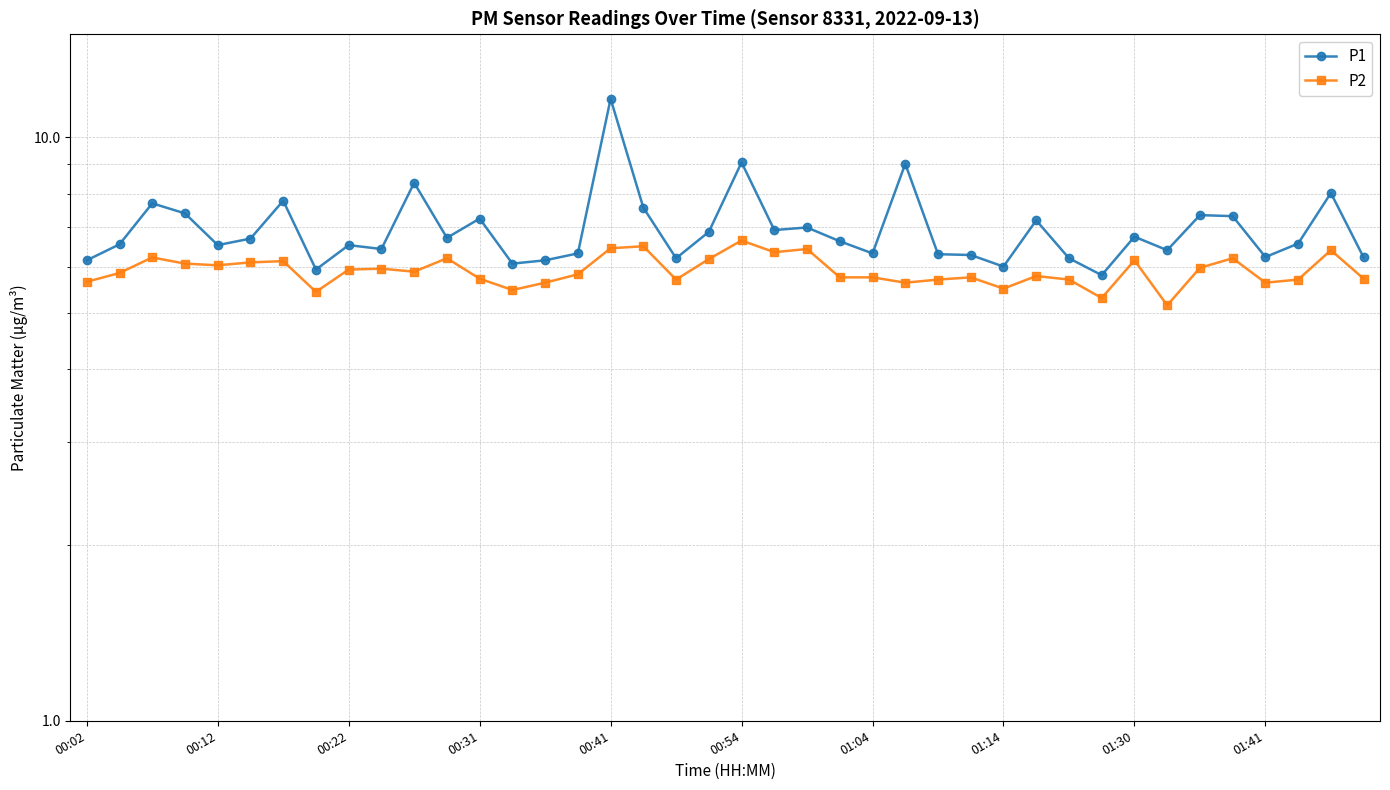

Does the chart display data point markers on the line(s)?

Yes